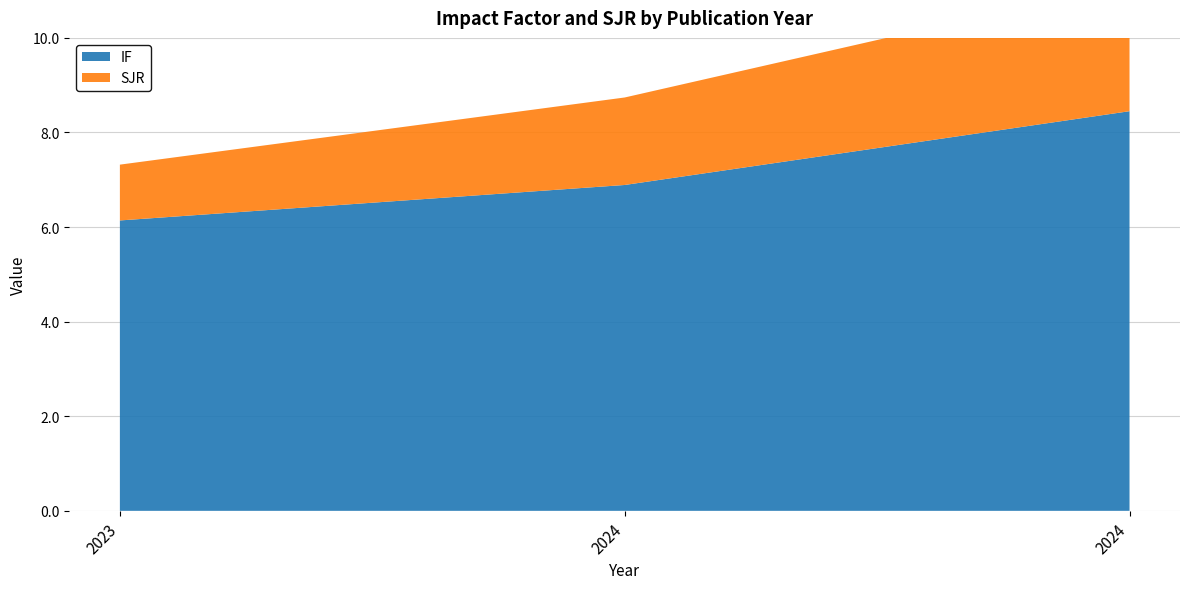

Reading right to left, list all the values displayed in this chart.

IF: 8.4	6.9	6.1
SJR: 2.7	1.9	1.2